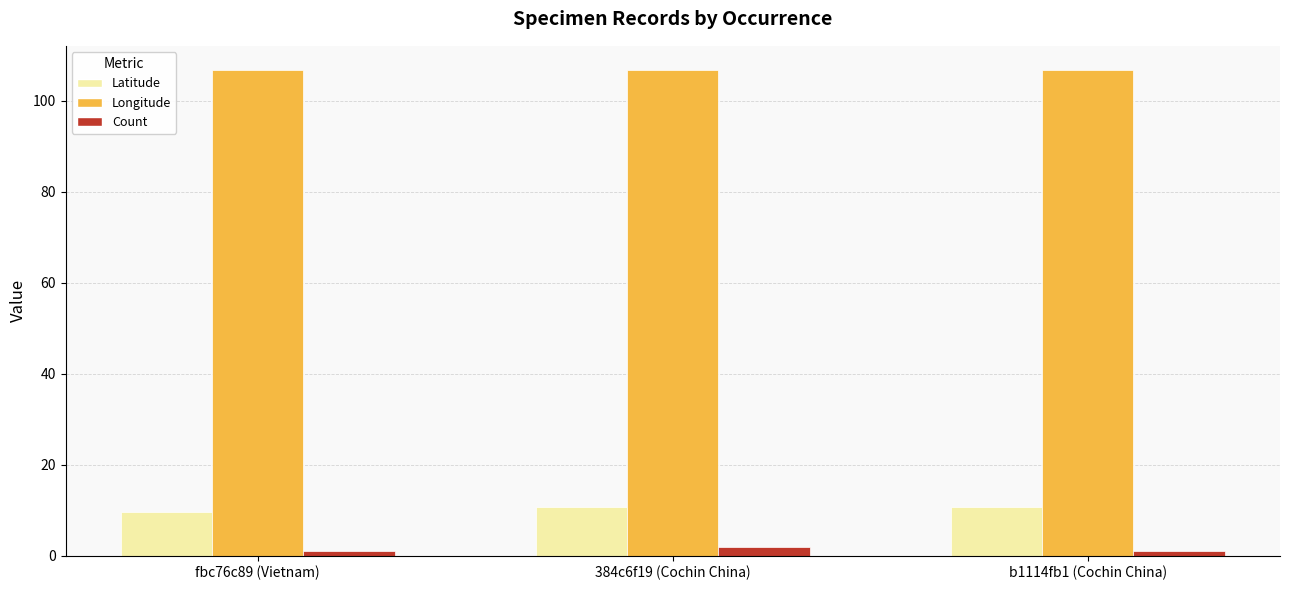

What is the minimum value shown in the chart?

1.0